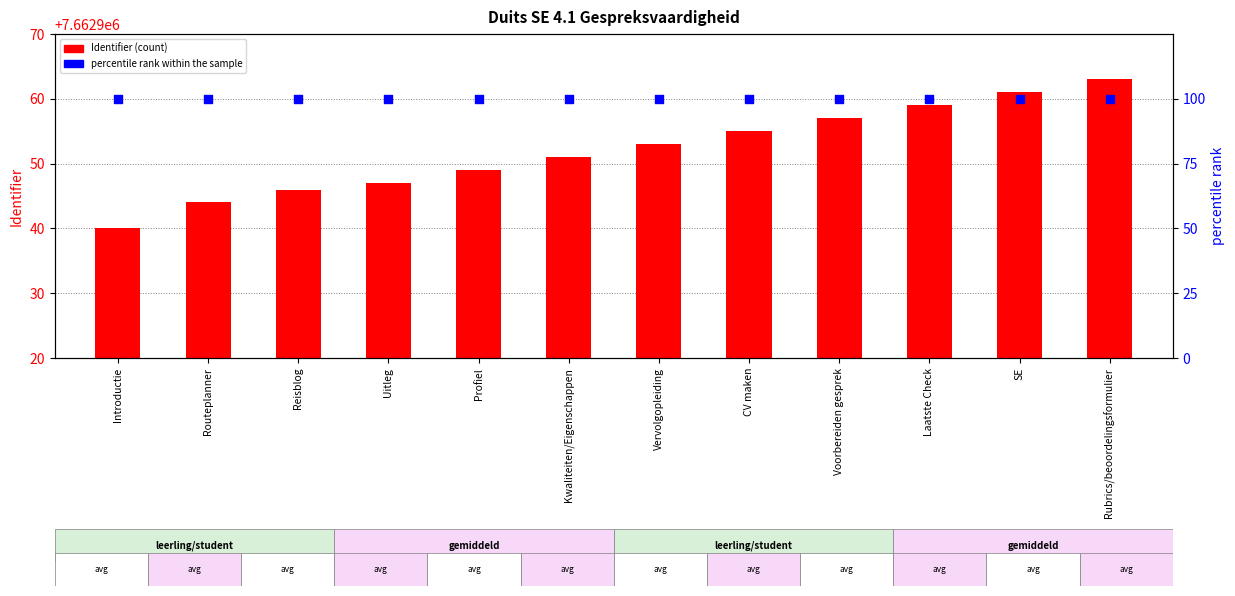

At how many categories does at least one series exceed 6656929?

12